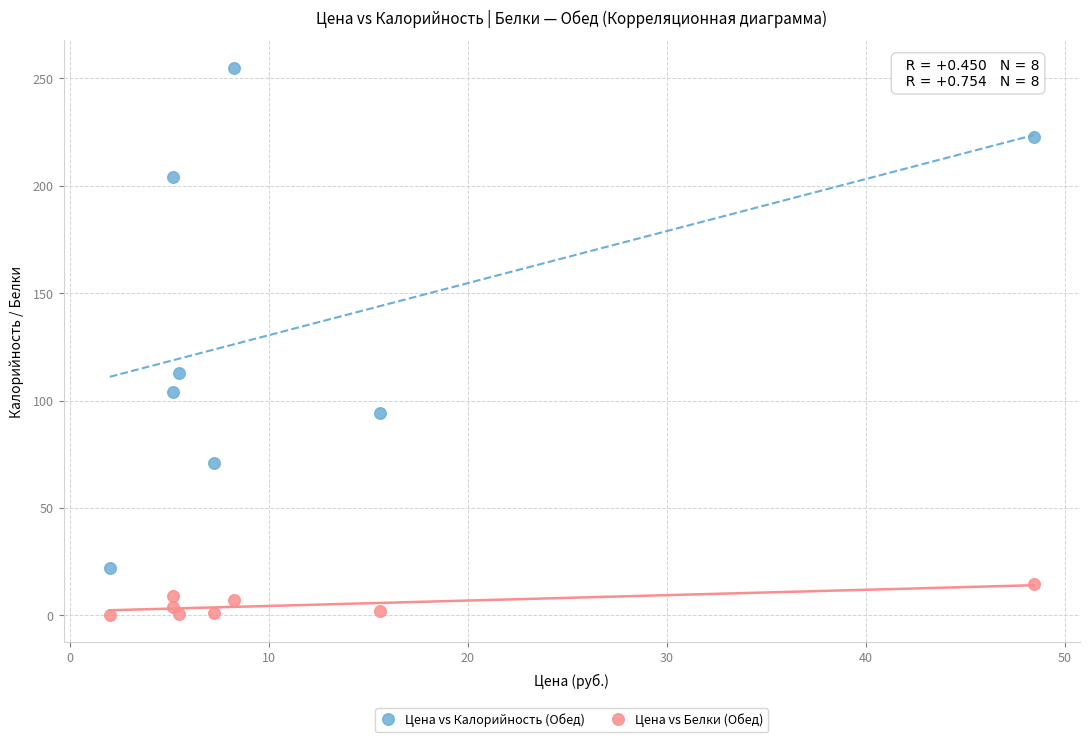

Which series reaches the maximum Y coordinate?

Цена vs Калорийность (Обед)